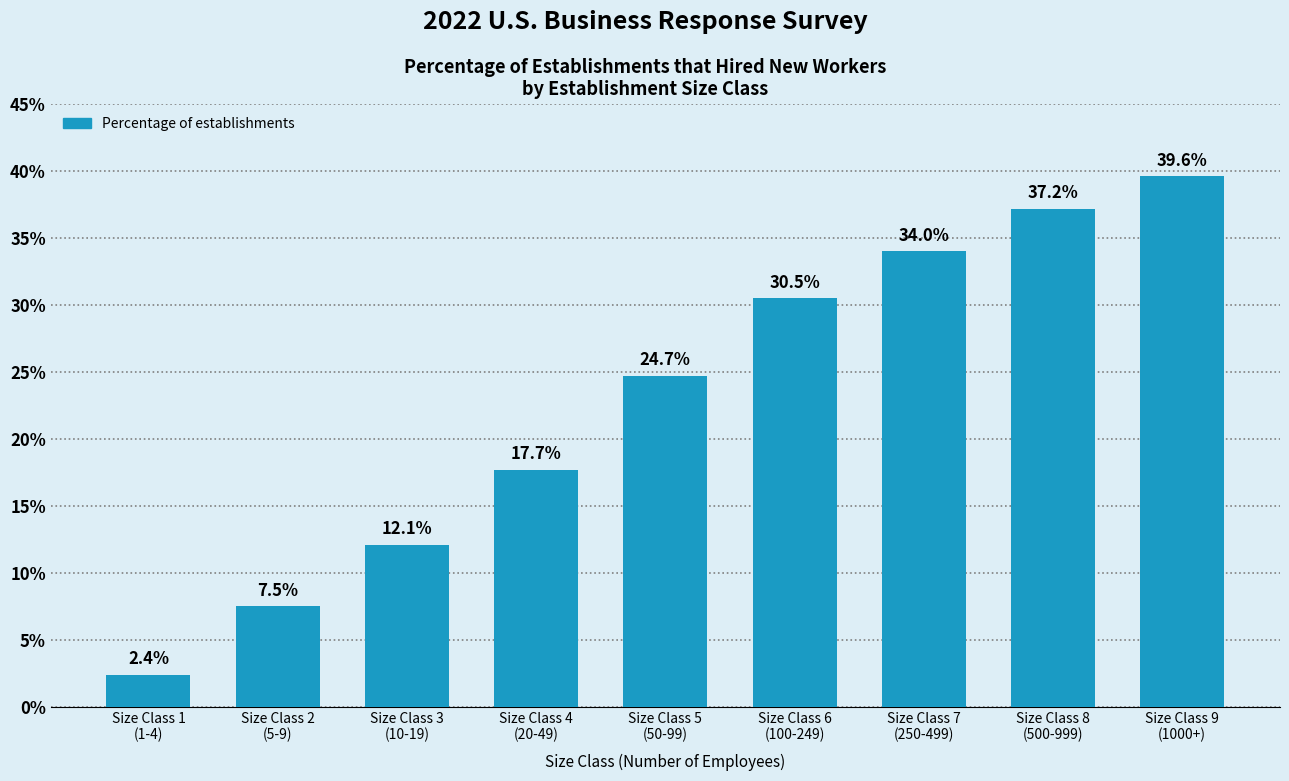

Reading left to right, list all the values displayed in this chart.

2.4	7.5	12.1	17.7	24.7	30.5	34.0	37.2	39.6